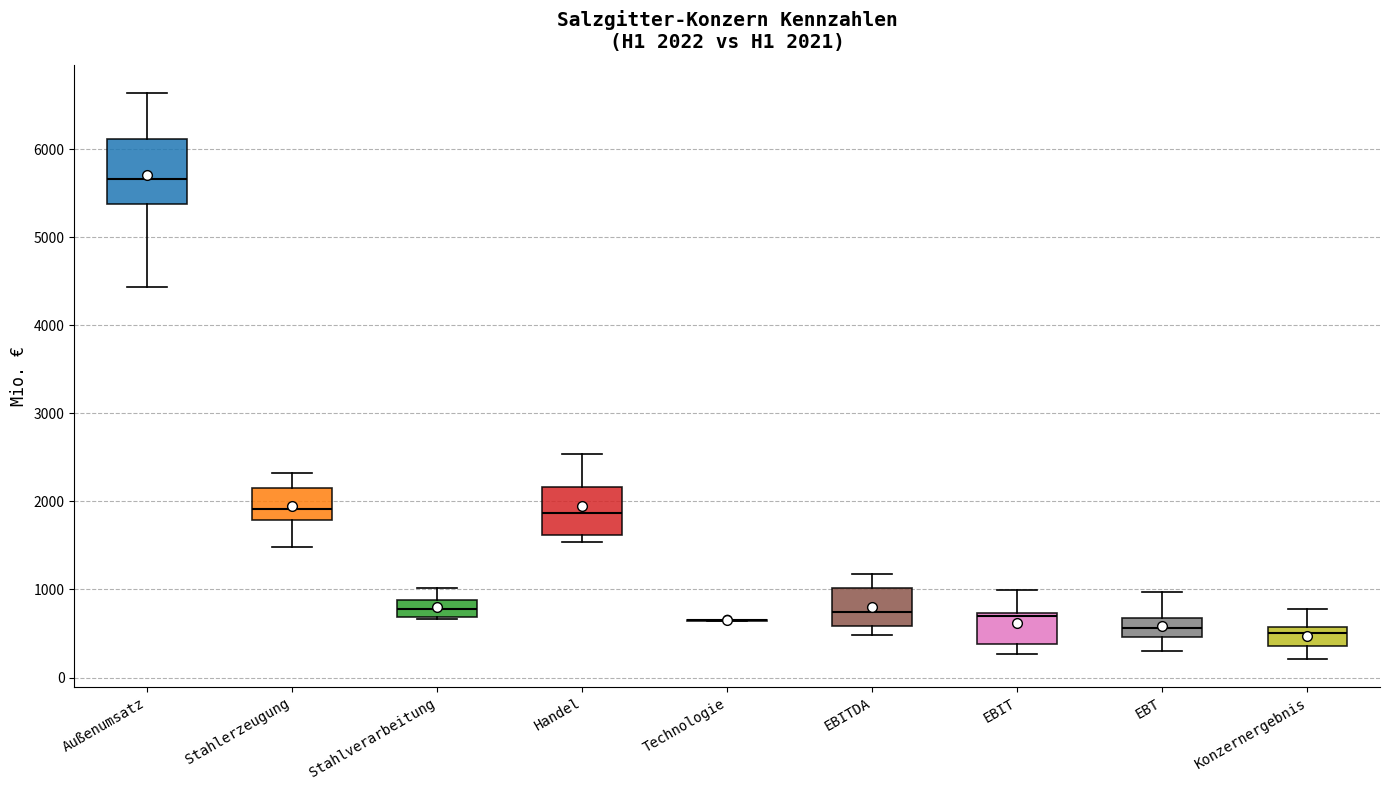

Which box is the tallest, from its lower edge to its upper edge?

Außenumsatz